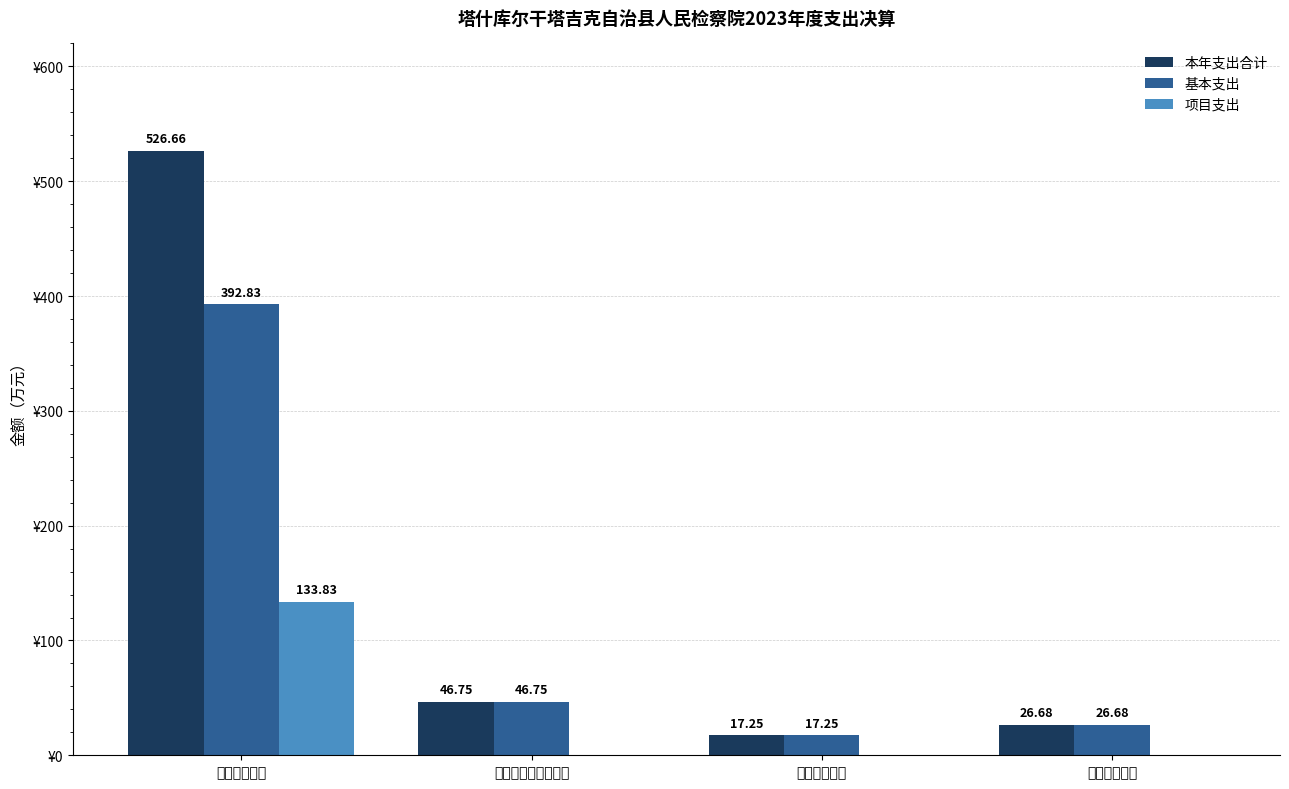

Which label corresponds to the largest value in the chart?

公共安全支出